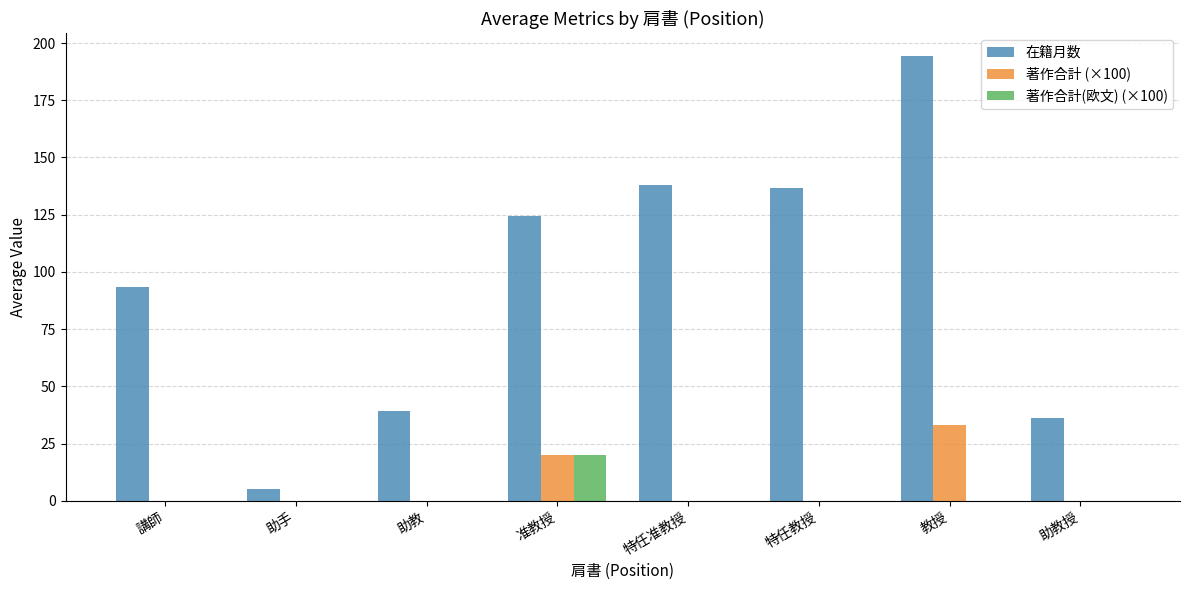

Which label corresponds to the largest value in the chart?

教授